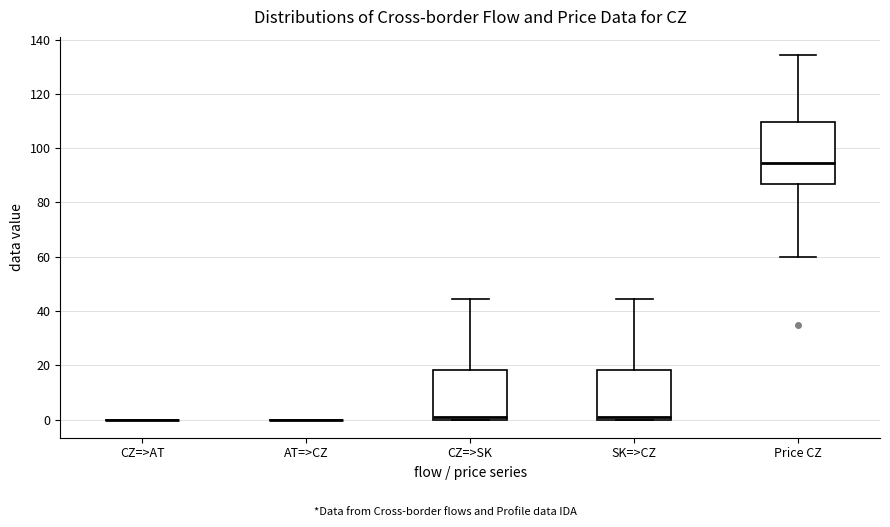

Reading left to right, read every box against the y-axis: the position of its median line, the range the box covers, and the ends of its whiskers. The values are not printed on the chart, so give them approximately, as read against the axis.

CZ=>AT: box collapsed to a line at 0, whiskers 0 to 0
AT=>CZ: box collapsed to a line at 0, whiskers 0 to 0
CZ=>SK: median 2, box 0 to 18, whiskers 0 to 44
SK=>CZ: median 2, box 0 to 18, whiskers 0 to 44
Price CZ: median 94, box 86 to 110, whiskers 60 to 134